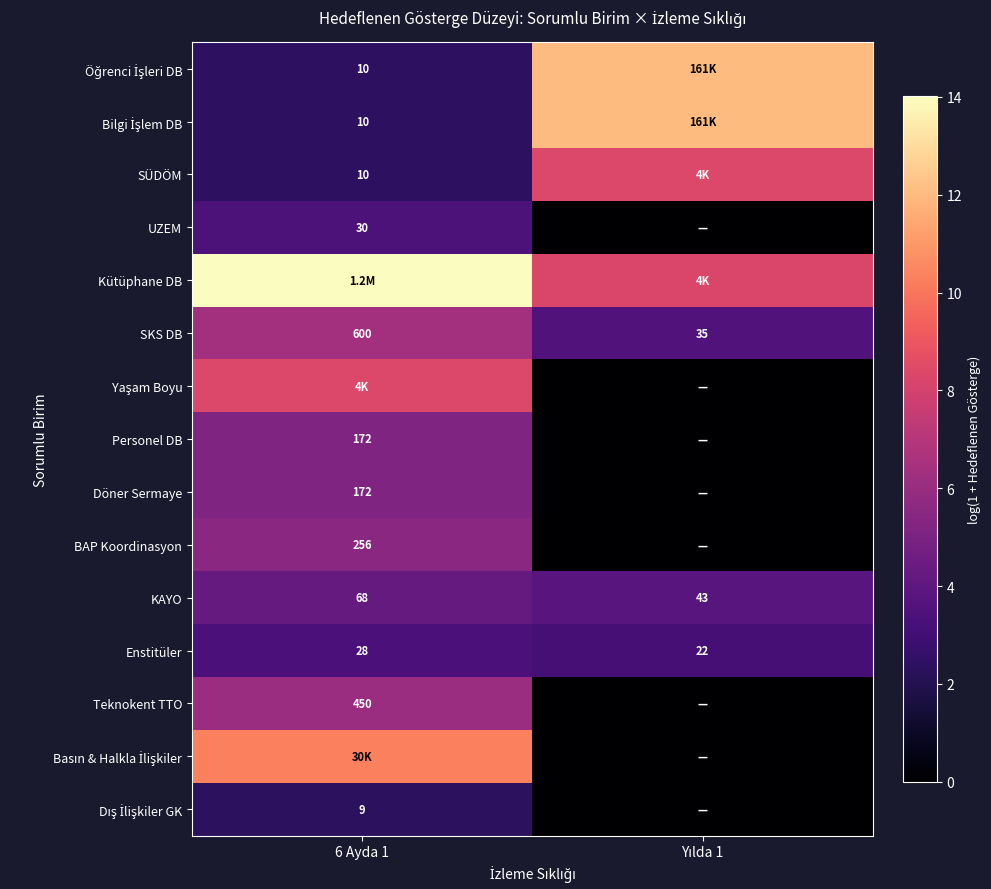

Which series has the largest total across all categories?

Kütüphane DB